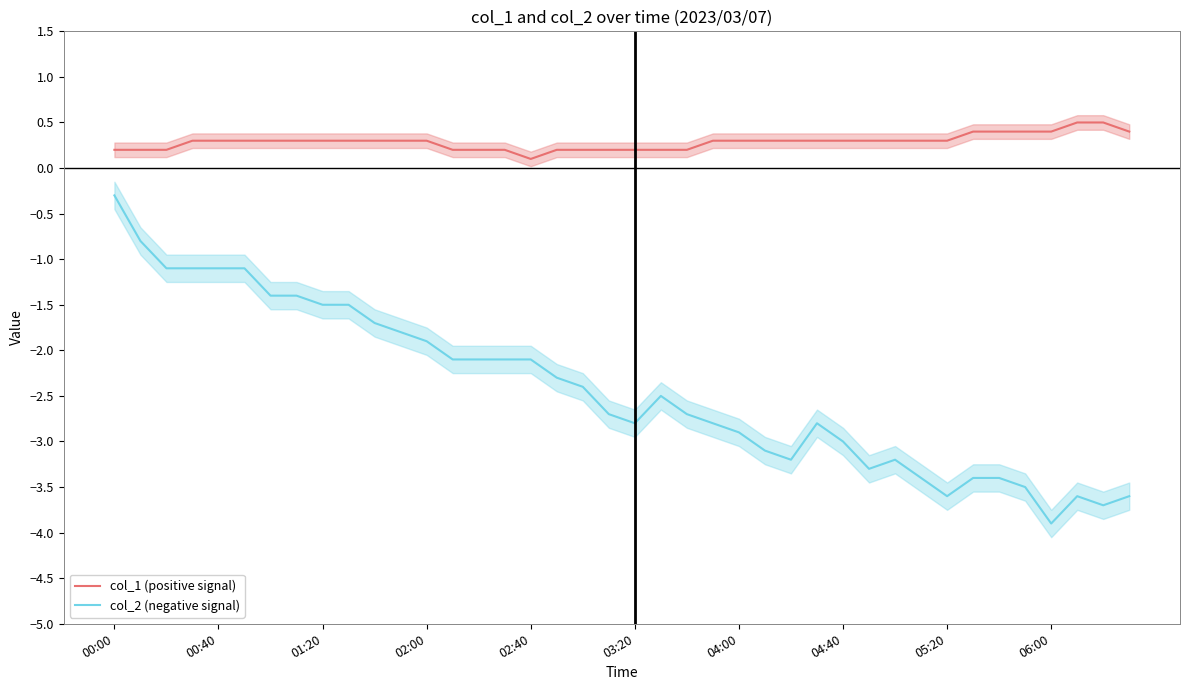

Where does the col_2 (negative signal) series first go above -2?

00:00